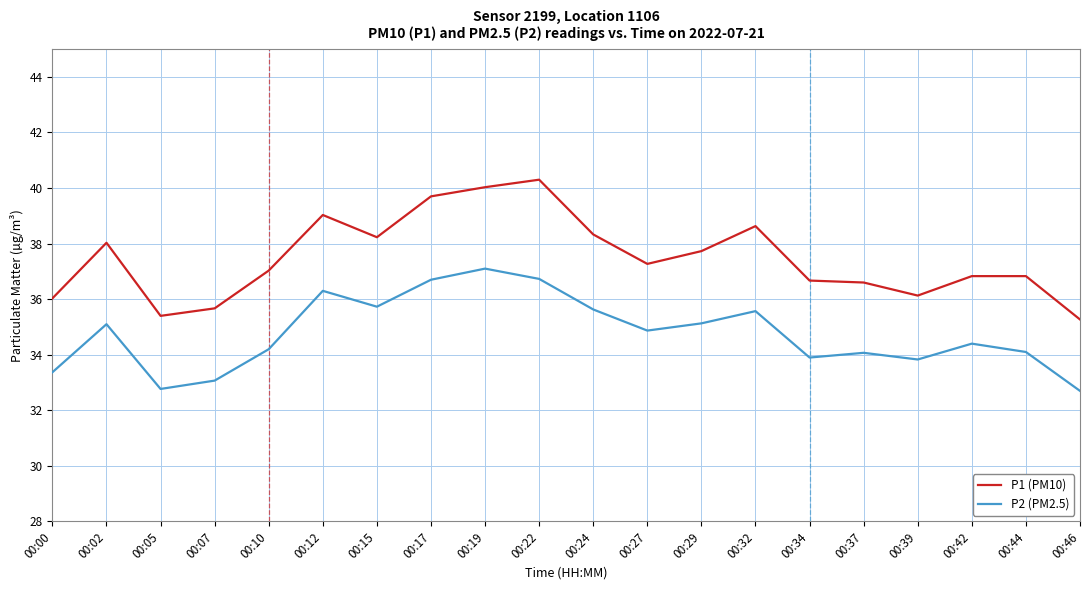

Which series changed the most between 00:00 and 00:34?

P1 (PM10)